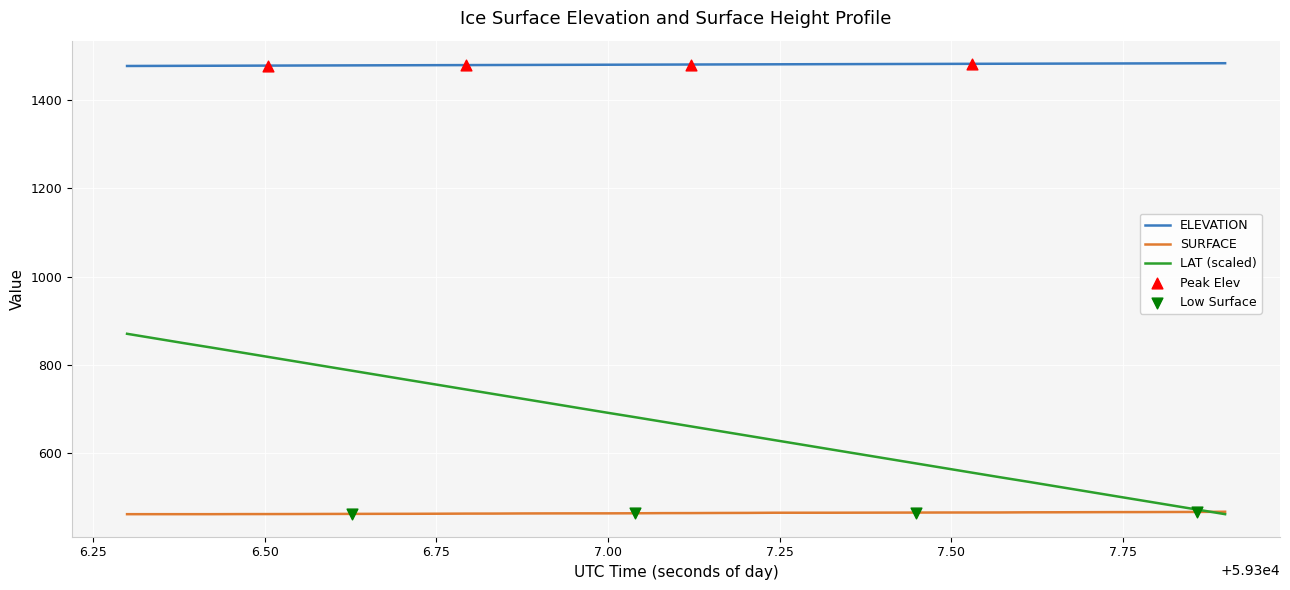

At how many categories does at least one series exceed 725?

40